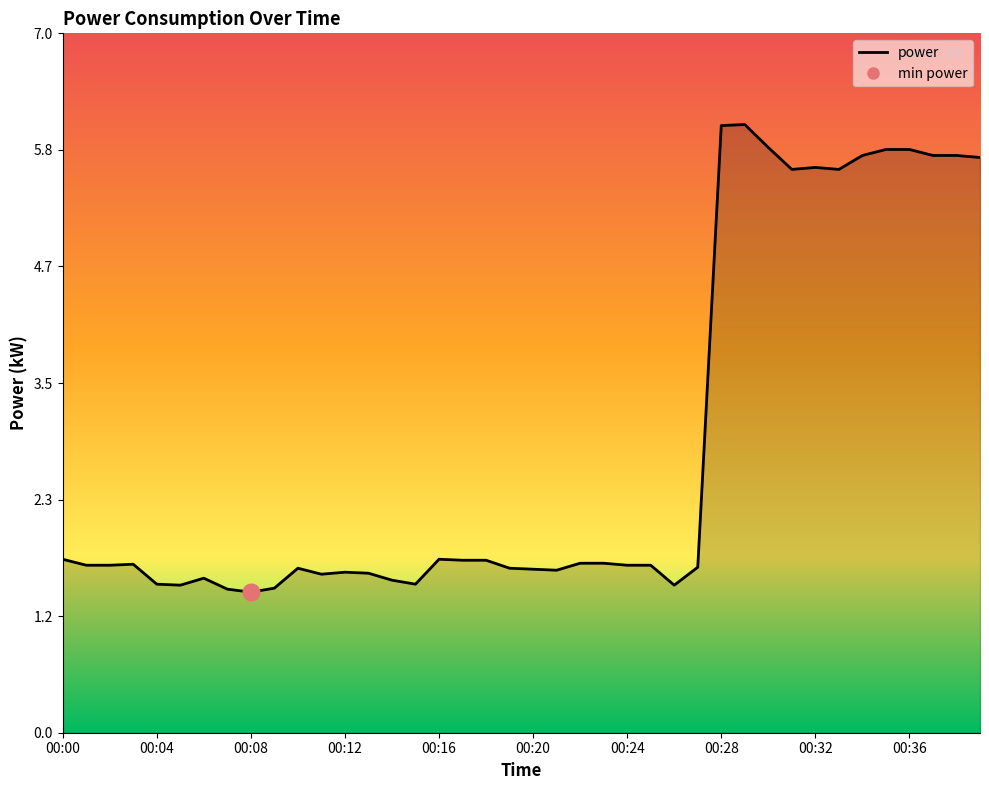

What is the smallest value displayed?

1.4